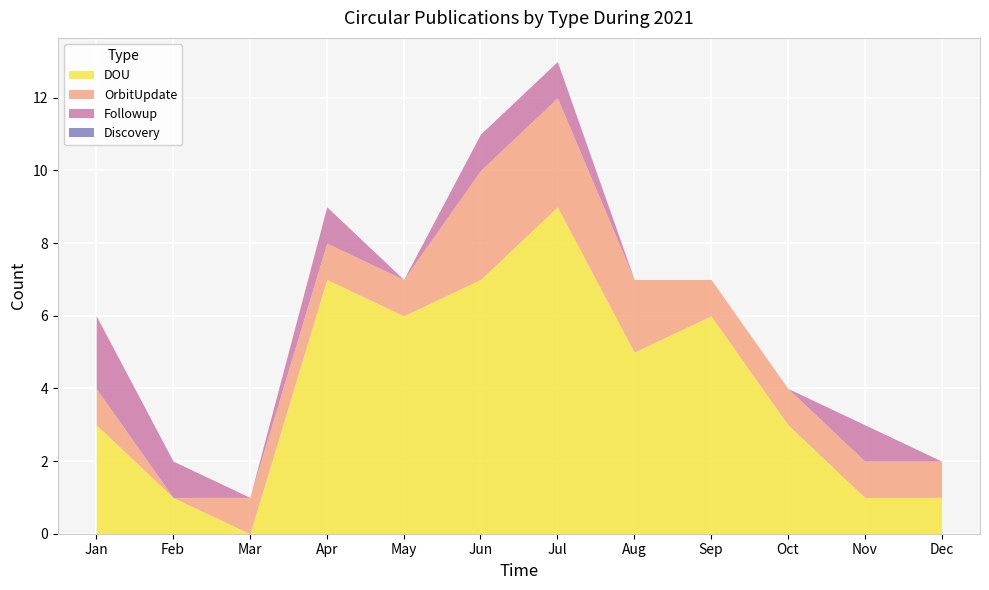

True or false: DOU and Followup cross at least once.

False